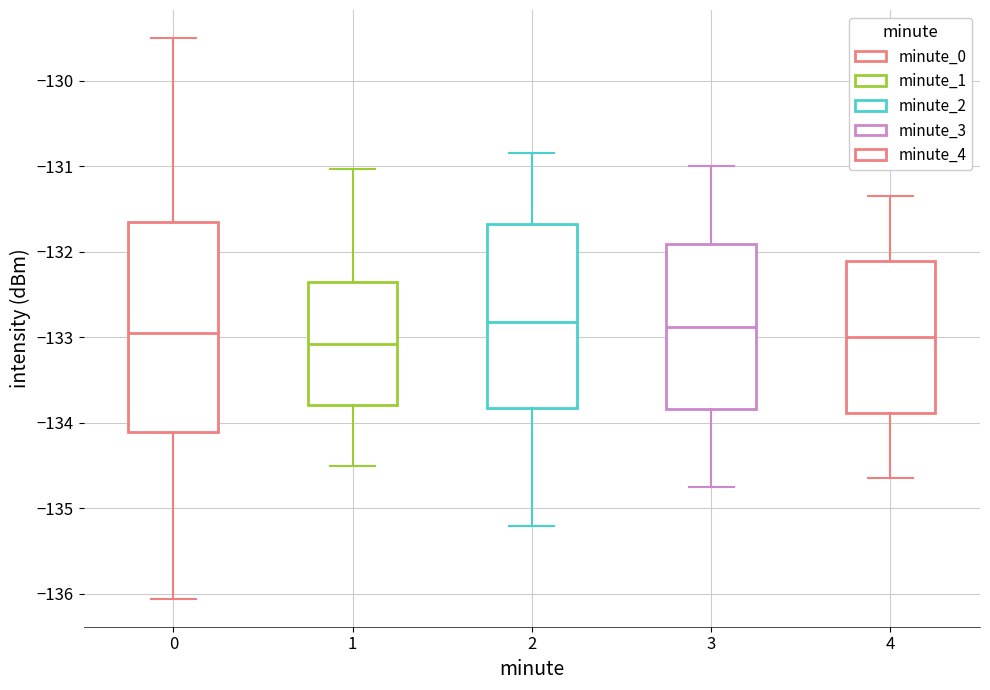

Reading left to right, read every box against the y-axis: the position of its median line, the range the box covers, and the ends of its whiskers. The values are not printed on the chart, so give them approximately, as read against the axis.

0: median -133.0, box -134.1 to -131.7, whiskers -136.1 to -129.5
1: median -133.1, box -133.8 to -132.3, whiskers -134.5 to -131.0
2: median -132.8, box -133.8 to -131.7, whiskers -135.2 to -130.8
3: median -132.9, box -133.8 to -131.9, whiskers -134.7 to -131.0
4: median -133.0, box -133.9 to -132.1, whiskers -134.6 to -131.3